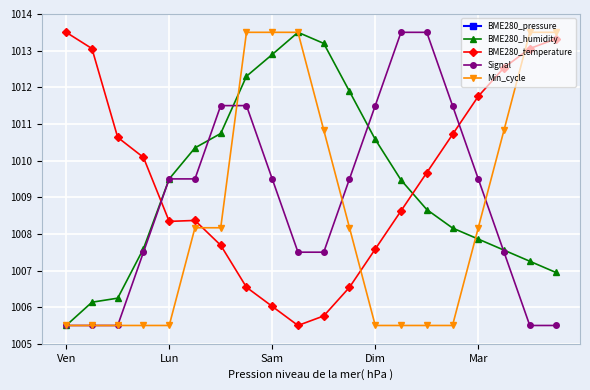

How many times do Signal and BME280_humidity cross each other?

4